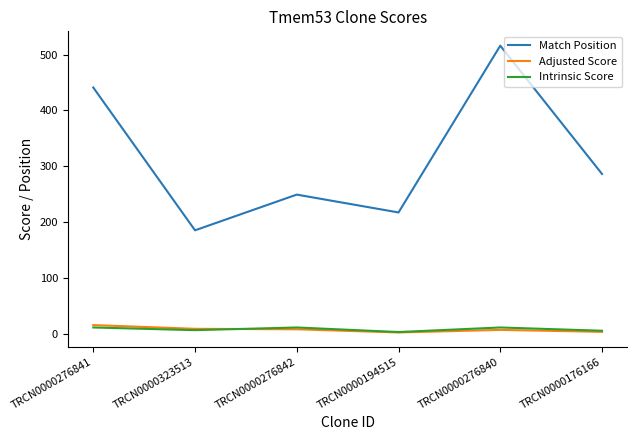

Which series has the largest total across all categories?

Match Position